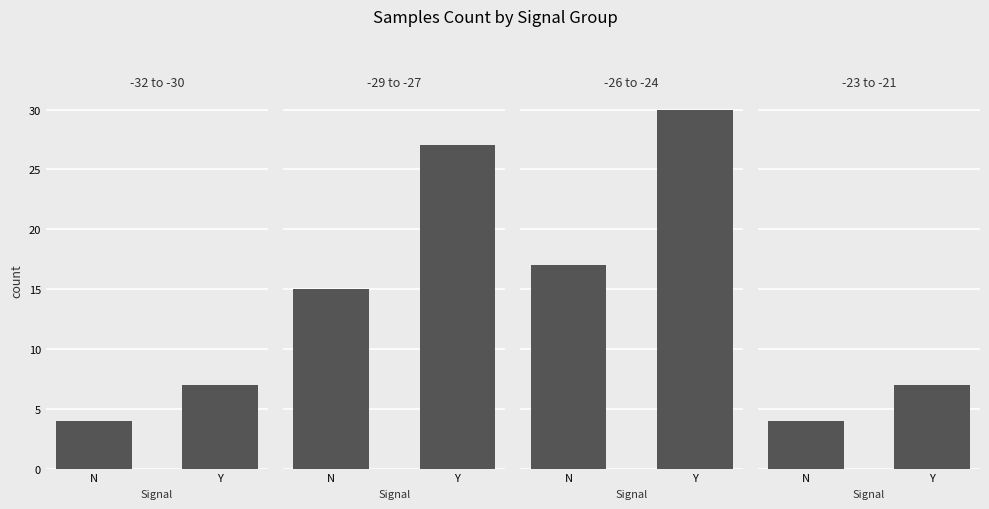

Does the chart contain stacked bars?

No